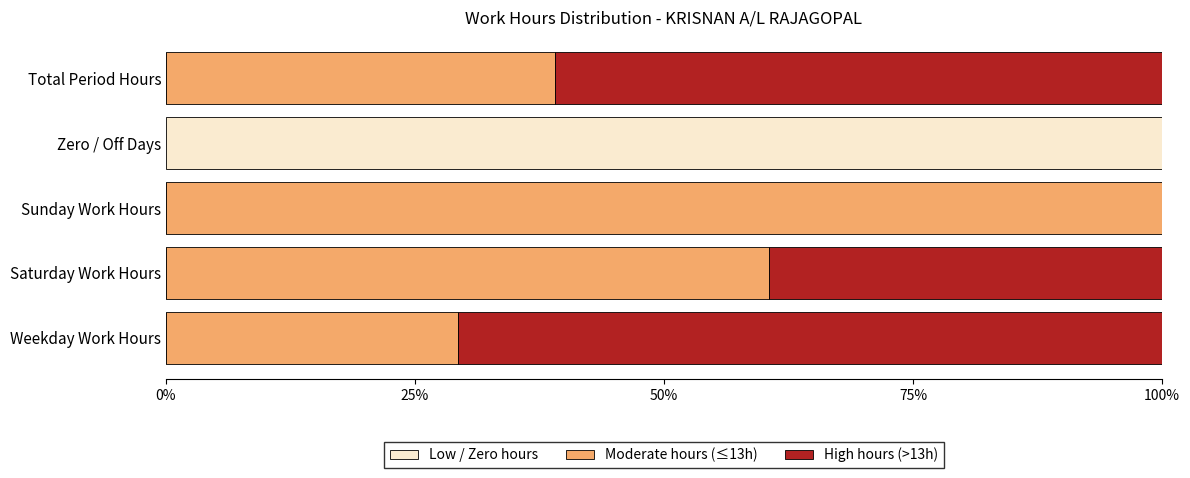

What is the total value across all series at Total Period Hours?

100.0